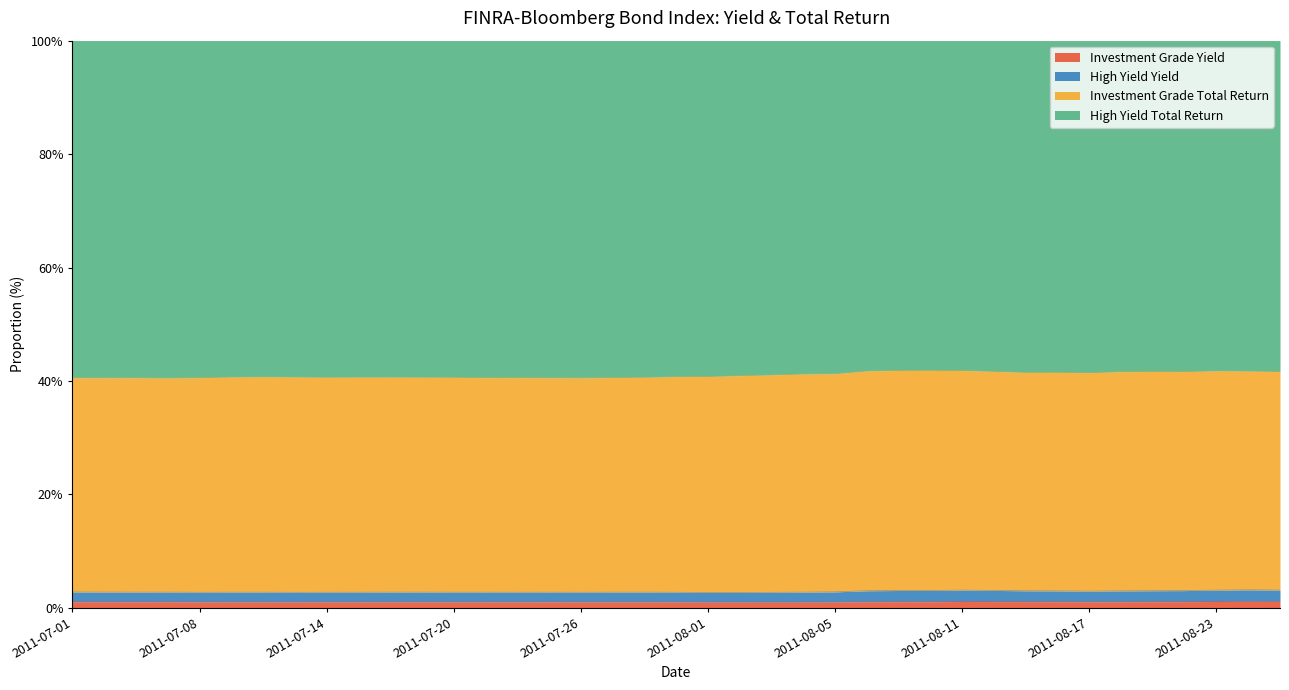

In High Yield Total Return, how many points are higher than both neighbors (excluding endpoints)?

8